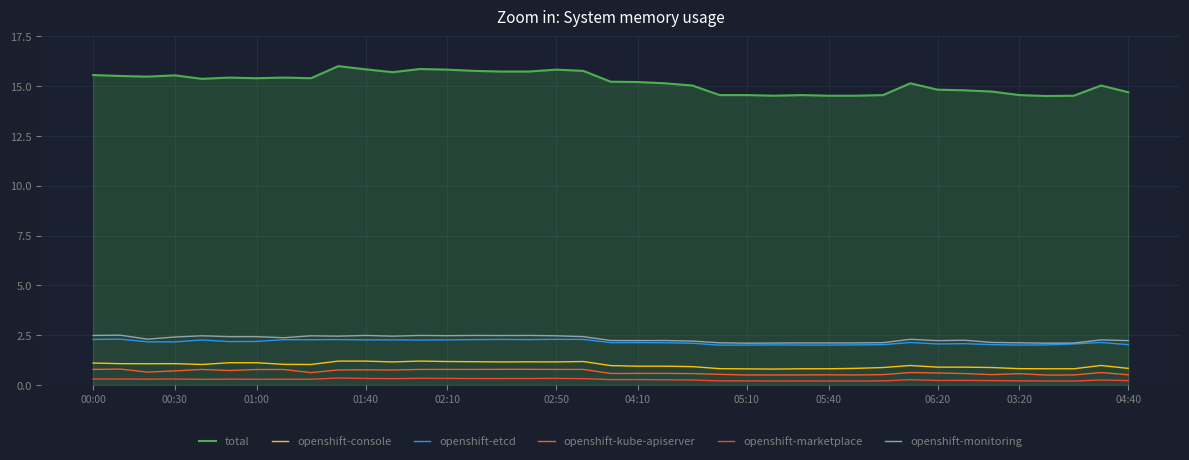

Reading left to right, what are all the values shown in this chart?

total: 15.6	15.5	15.5	15.5	15.4	15.4	15.4	15.4	15.4	16.0	15.8	15.7	15.9	15.8	15.8	15.7	15.7	15.8	15.8	15.2	15.2	15.1	15.0	14.5	14.5	14.5	14.5	14.5	14.5	14.5	15.1	14.8	14.8	14.7	14.5	14.5	14.5	15.0	14.7
openshift-console: 1.1	1.1	1.1	1.1	1.0	1.1	1.1	1.0	1.0	1.2	1.2	1.2	1.2	1.2	1.2	1.2	1.2	1.2	1.2	1.0	0.9	0.9	0.9	0.8	0.8	0.8	0.8	0.8	0.8	0.9	1.0	0.9	0.9	0.9	0.8	0.8	0.8	1.0	0.8
openshift-etcd: 2.3	2.3	2.2	2.2	2.3	2.2	2.2	2.3	2.3	2.3	2.3	2.3	2.3	2.3	2.3	2.3	2.3	2.3	2.3	2.1	2.1	2.1	2.1	2.0	2.0	2.0	2.0	2.0	2.0	2.0	2.1	2.1	2.1	2.0	2.0	2.0	2.1	2.1	2.0
openshift-kube-apiserver: 0.8	0.8	0.6	0.7	0.8	0.7	0.8	0.8	0.6	0.8	0.8	0.8	0.8	0.8	0.8	0.8	0.8	0.8	0.8	0.6	0.6	0.6	0.6	0.5	0.5	0.5	0.5	0.5	0.5	0.5	0.6	0.6	0.6	0.5	0.6	0.5	0.5	0.6	0.5
openshift-marketplace: 0.3	0.3	0.3	0.3	0.3	0.3	0.3	0.3	0.3	0.3	0.3	0.3	0.3	0.3	0.3	0.3	0.3	0.3	0.3	0.3	0.3	0.3	0.3	0.2	0.2	0.2	0.2	0.2	0.2	0.2	0.3	0.2	0.2	0.2	0.2	0.2	0.2	0.3	0.2
openshift-monitoring: 2.5	2.5	2.3	2.4	2.5	2.4	2.4	2.4	2.5	2.5	2.5	2.5	2.5	2.5	2.5	2.5	2.5	2.5	2.4	2.2	2.2	2.2	2.2	2.1	2.1	2.1	2.1	2.1	2.1	2.1	2.3	2.2	2.2	2.1	2.1	2.1	2.1	2.3	2.2